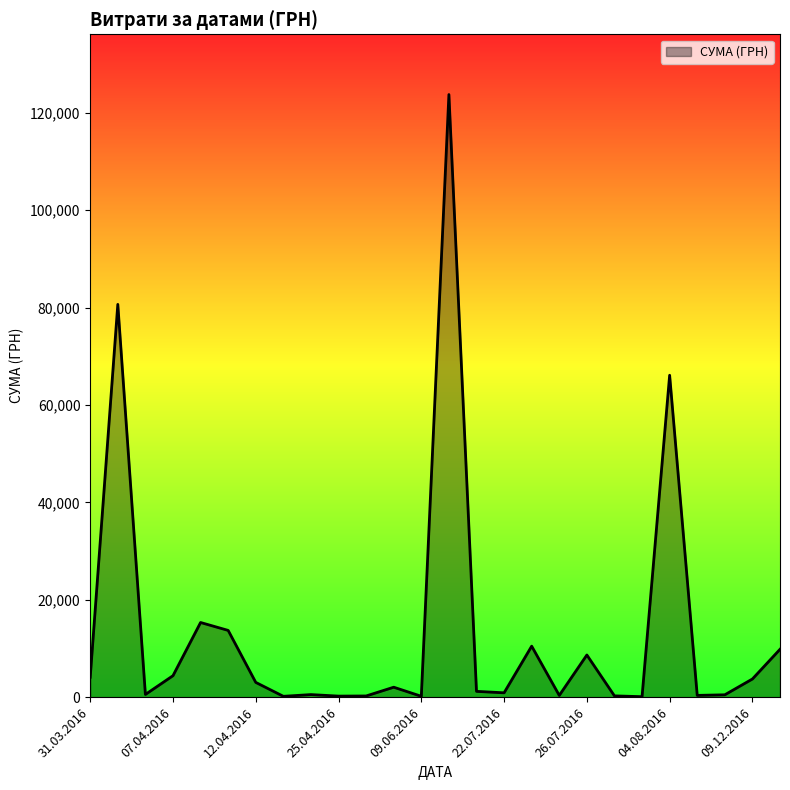

What is the greatest value displayed?

123758.1